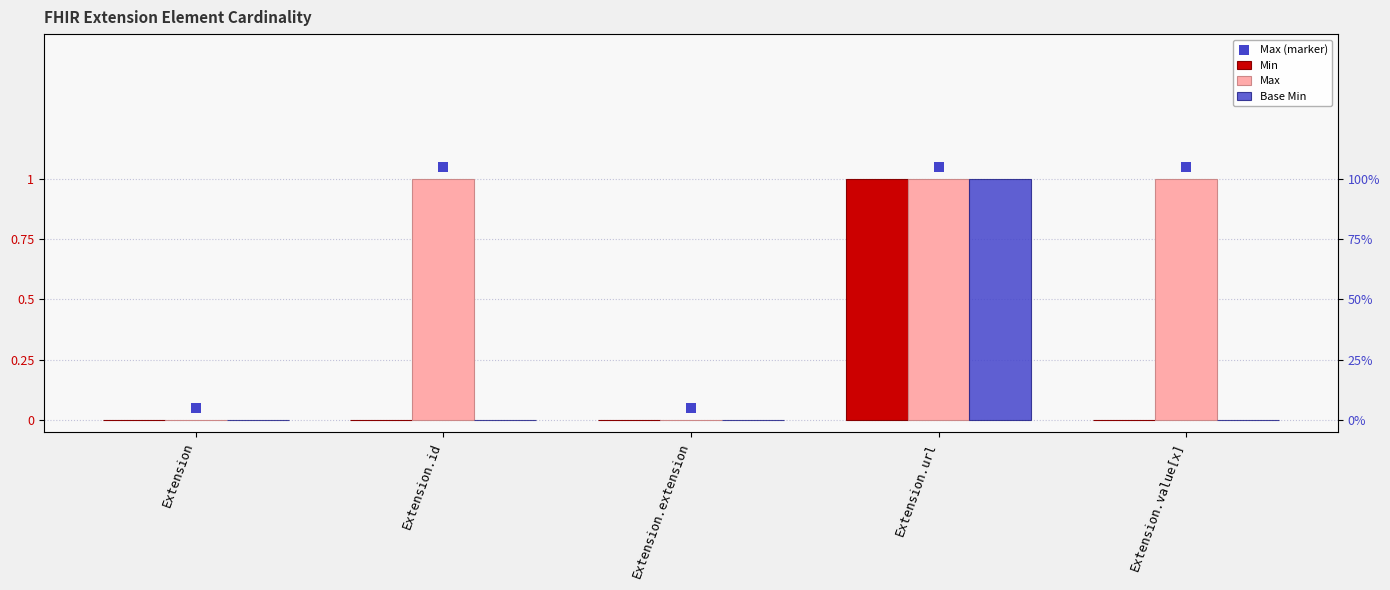

Which series has the largest Y range (max minus min)?

Min